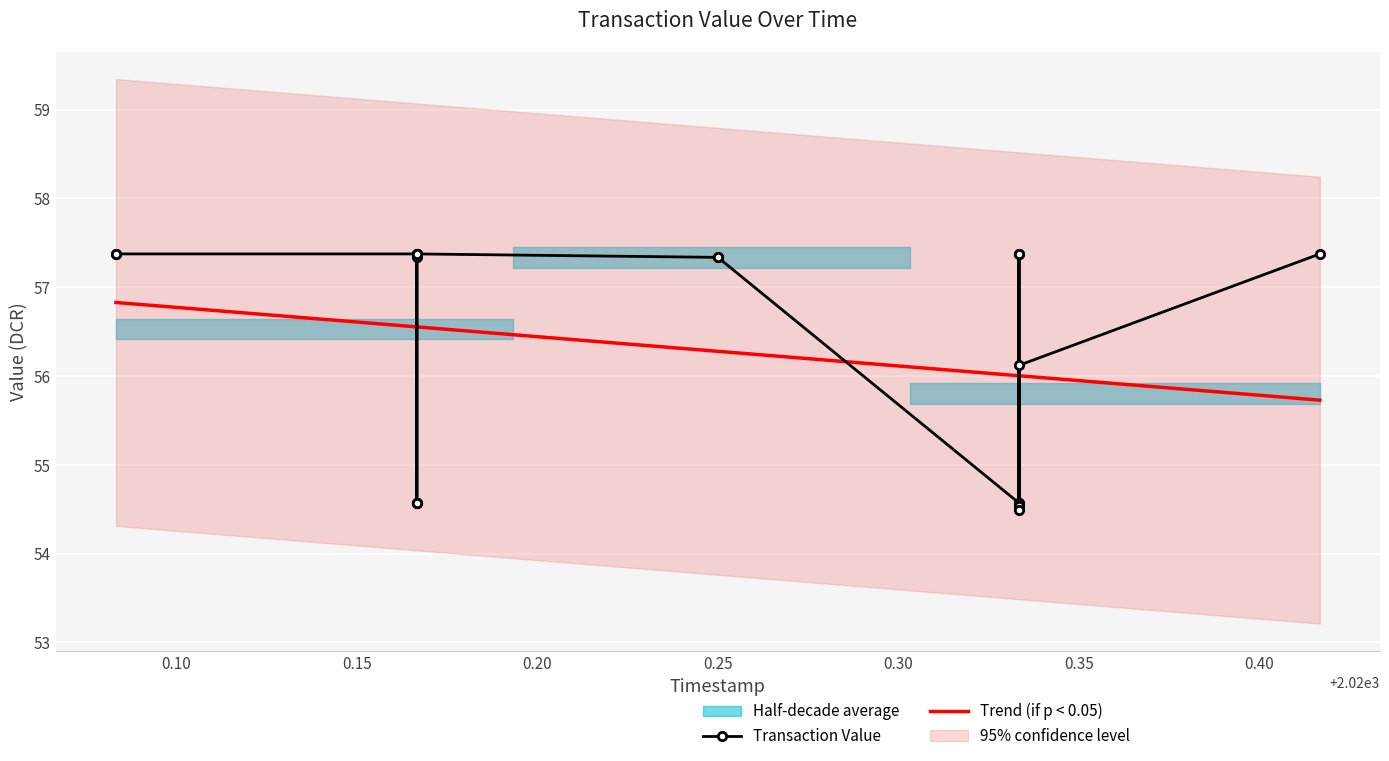

What is the value of the 7th point from the left?

57.4